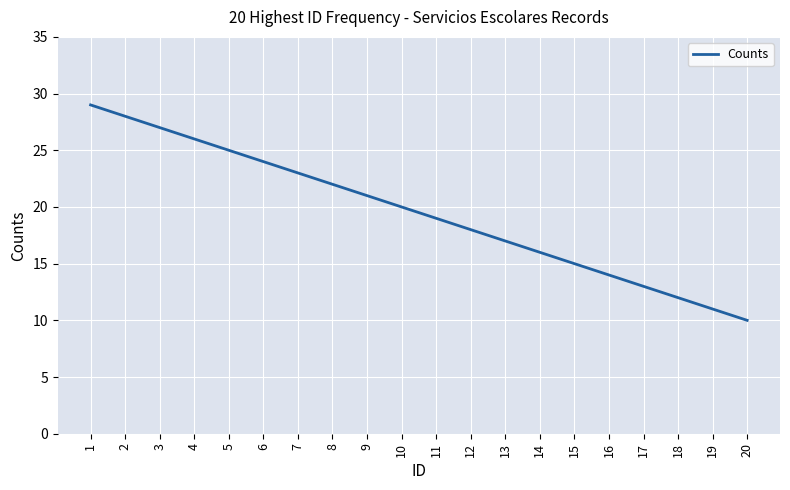

Where is the data nearest to the value 19?

11